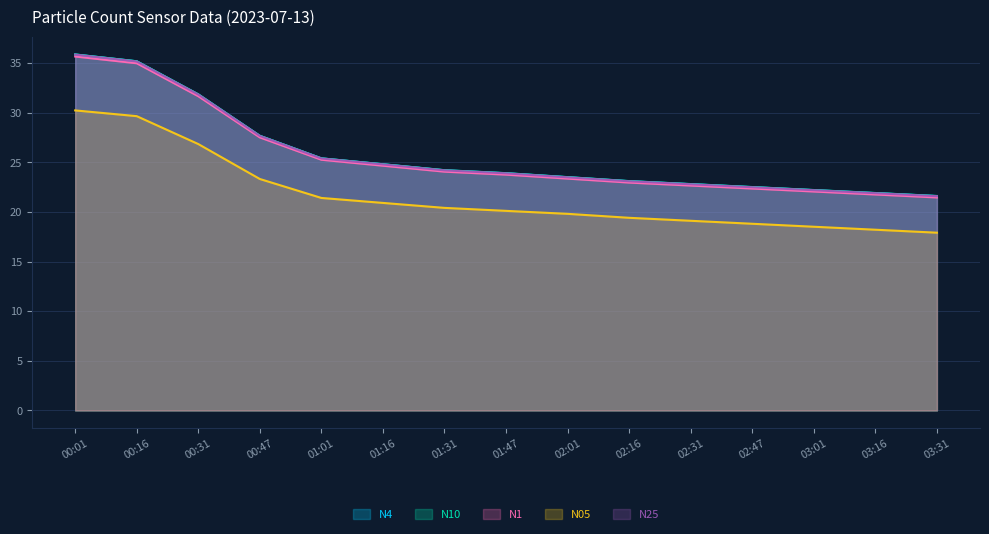

Reading left to right, what are all the values shown in this chart?

N4: 00:01=35.9	00:16=35.2	00:31=31.8	00:47=27.7	01:01=25.4	01:16=24.8	01:31=24.2	01:47=23.9	02:01=23.5	02:16=23.1	02:31=22.8	02:47=22.5	03:01=22.2	03:16=21.9	03:31=21.6
N10: 00:01=35.9	00:16=35.2	00:31=31.9	00:47=27.7	01:01=25.4	01:16=24.8	01:31=24.2	01:47=23.9	02:01=23.5	02:16=23.1	02:31=22.8	02:47=22.5	03:01=22.2	03:16=21.9	03:31=21.6
N1: 00:01=35.7	00:16=35.0	00:31=31.7	00:47=27.5	01:01=25.3	01:16=24.7	01:31=24.1	01:47=23.8	02:01=23.4	02:16=23.0	02:31=22.7	02:47=22.4	03:01=22.1	03:16=21.8	03:31=21.5
N05: 00:01=30.2	00:16=29.6	00:31=26.8	00:47=23.3	01:01=21.4	01:16=20.9	01:31=20.4	01:47=20.1	02:01=19.8	02:16=19.4	02:31=19.1	02:47=18.8	03:01=18.5	03:16=18.2	03:31=17.9
N25: 00:01=35.9	00:16=35.2	00:31=31.8	00:47=27.7	01:01=25.4	01:16=24.8	01:31=24.2	01:47=23.9	02:01=23.5	02:16=23.1	02:31=22.8	02:47=22.5	03:01=22.2	03:16=21.9	03:31=21.6